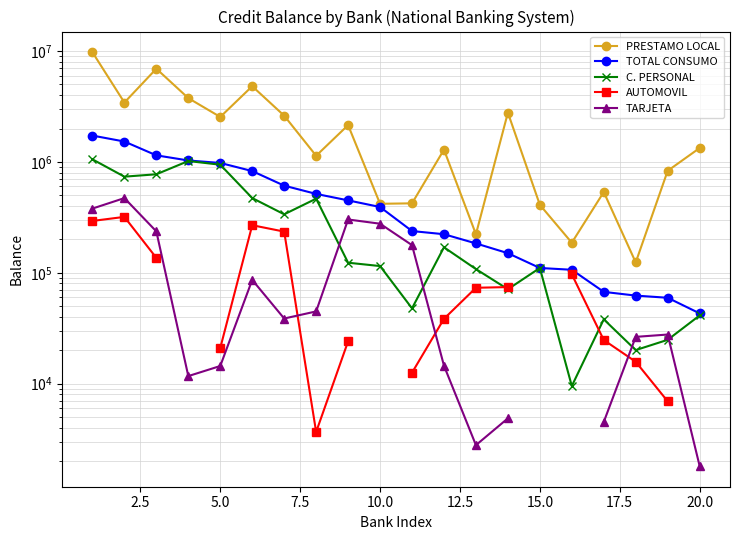

How many interior local valleys does the TARJETA series have?

3